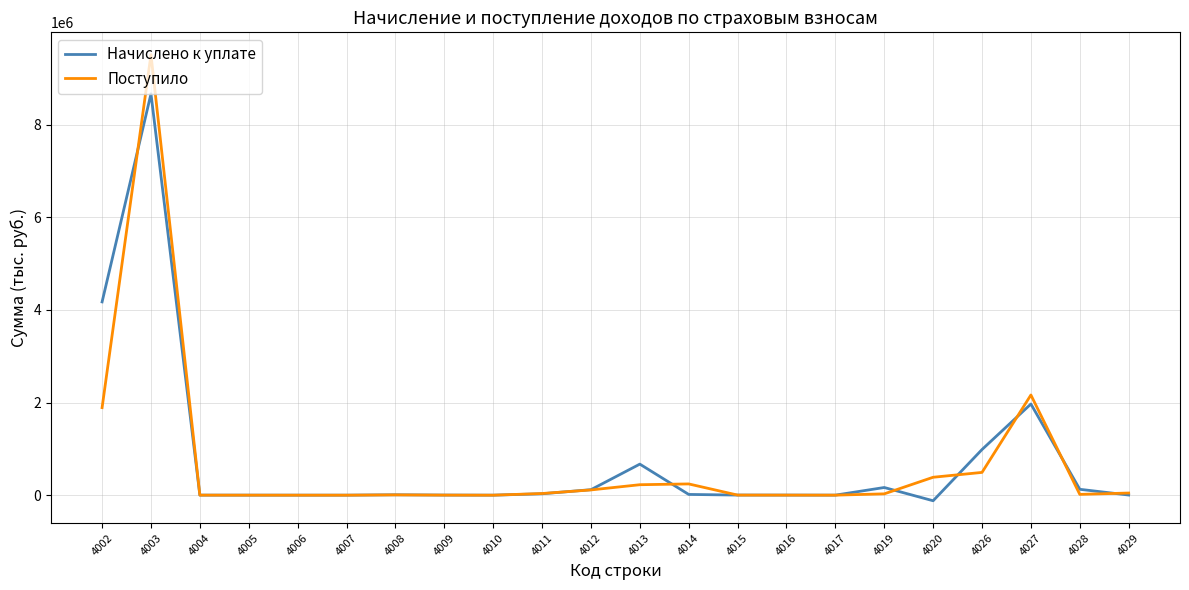

What are all the series names shown in the legend?

Начислено к уплате, Поступило